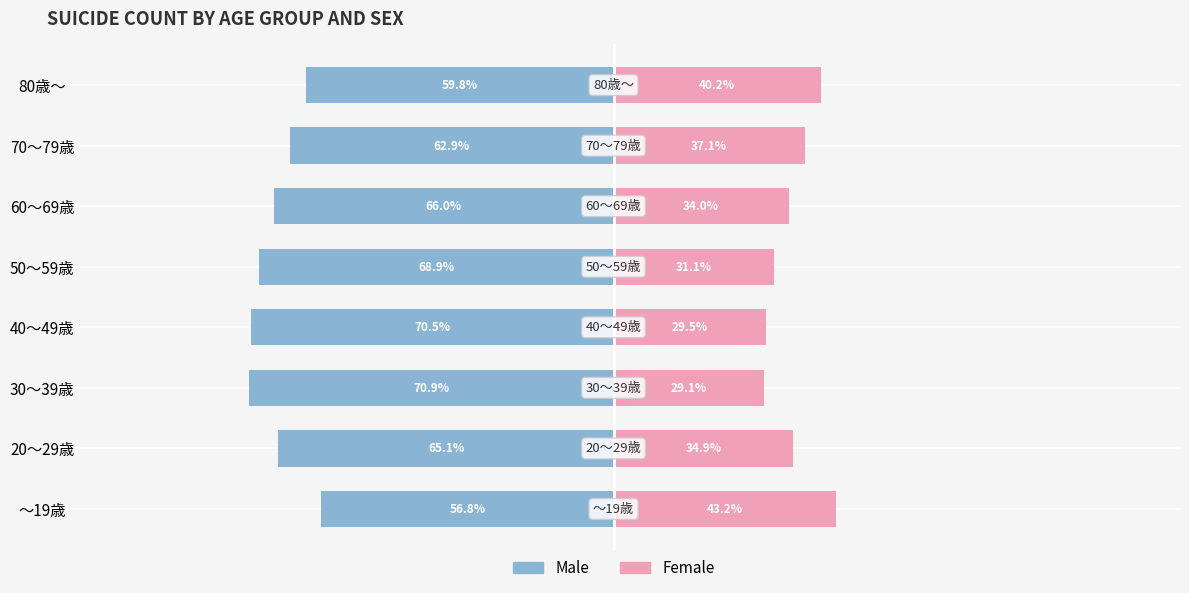

Count the number of data series in this chart.

2